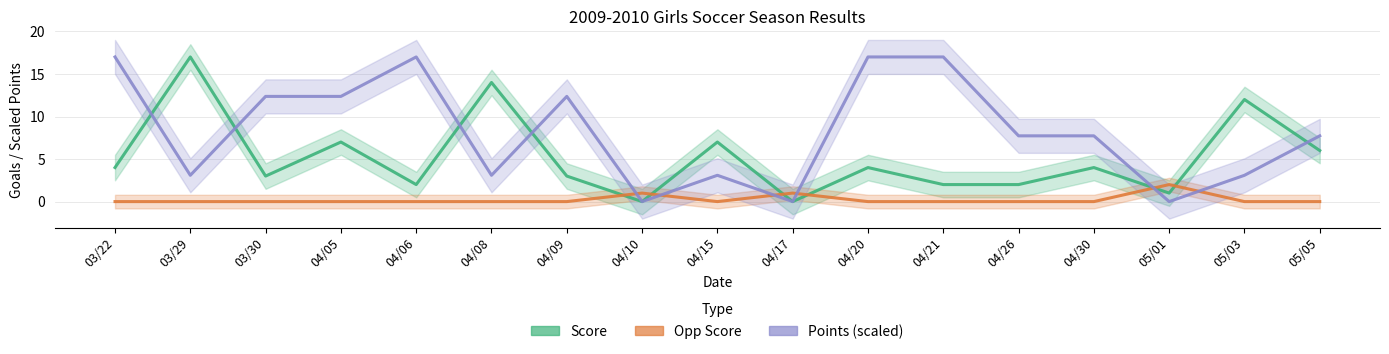

What is the difference between the highest and lowest values at 04/21?

17.0